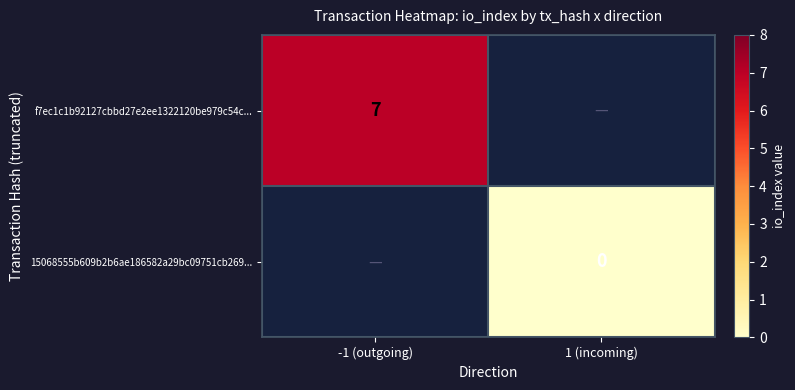

The value of f7ec1c1b92127cbbd27e2ee1322120be979c54c... at -1 (outgoing) is 10. True or false?

False